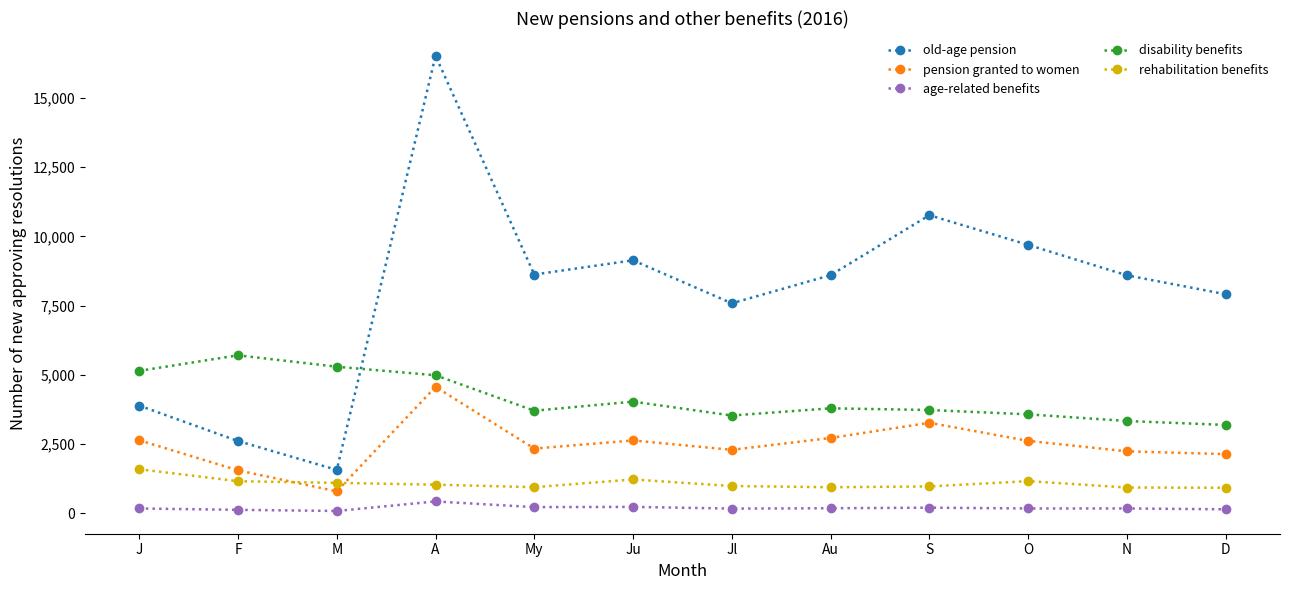

What is the label of the 8th point from the right?

My